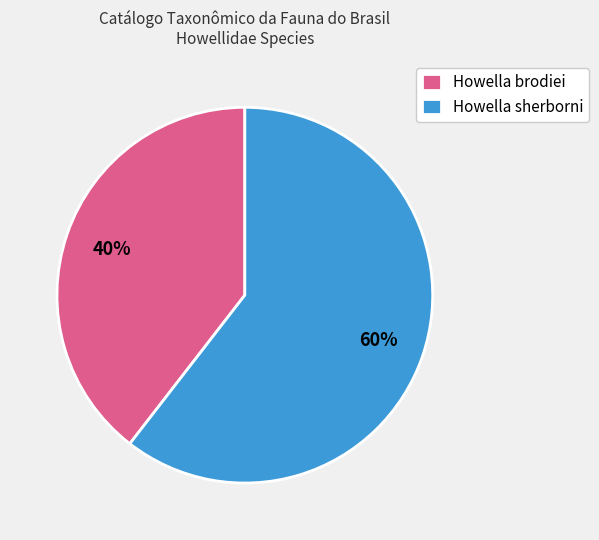

How many segments does this pie chart have?

2